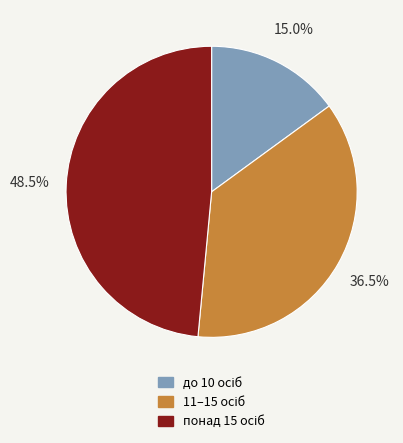

Does any single category account for the majority?

No